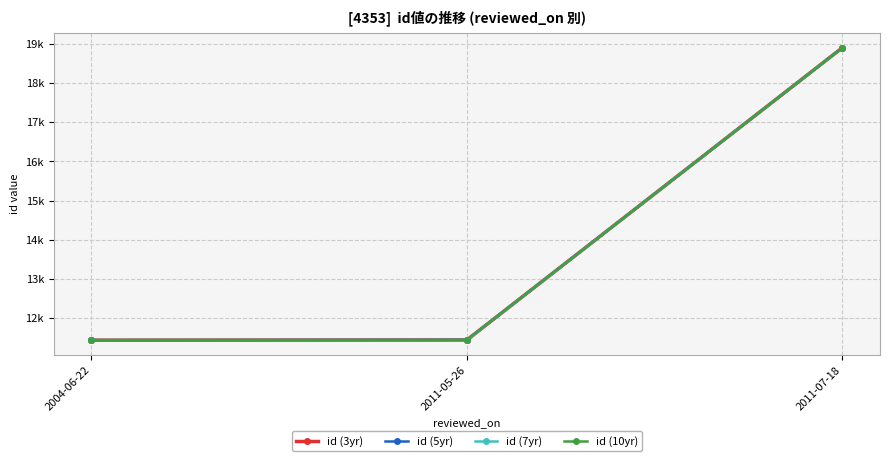

Is this an area chart (filled region under the line)?

No